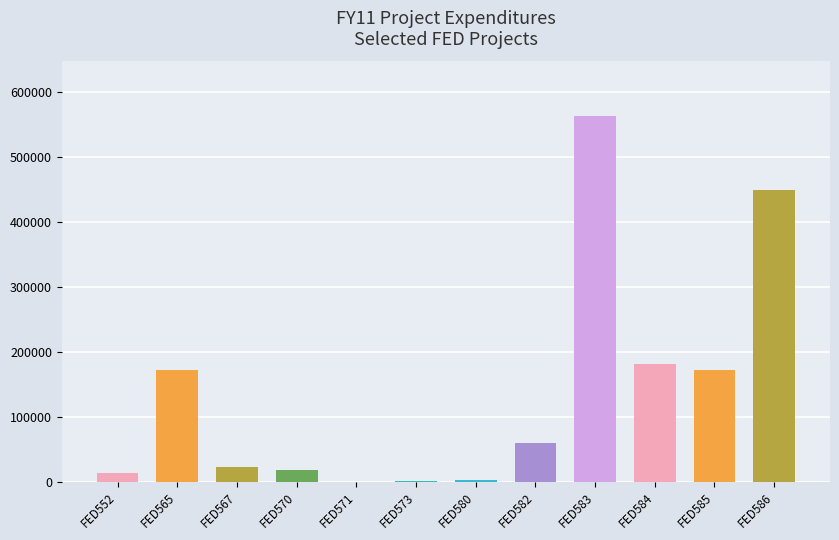

True or false: the data shows 65.3 at FED571.

True